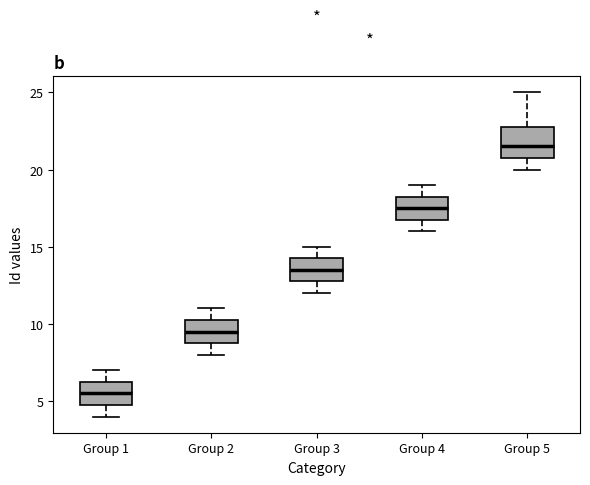

Where is the upper edge of the box for Group 4 on the y-axis? The values are not printed on the chart, so give them approximately, as read against the axis.

18.5